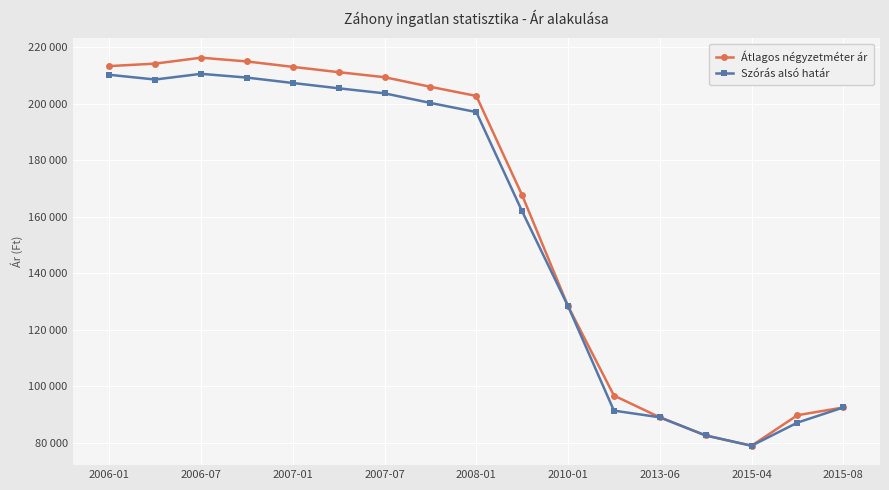

What are all the series names shown in the legend?

Átlagos négyzetméter ár, Szórás alsó határ